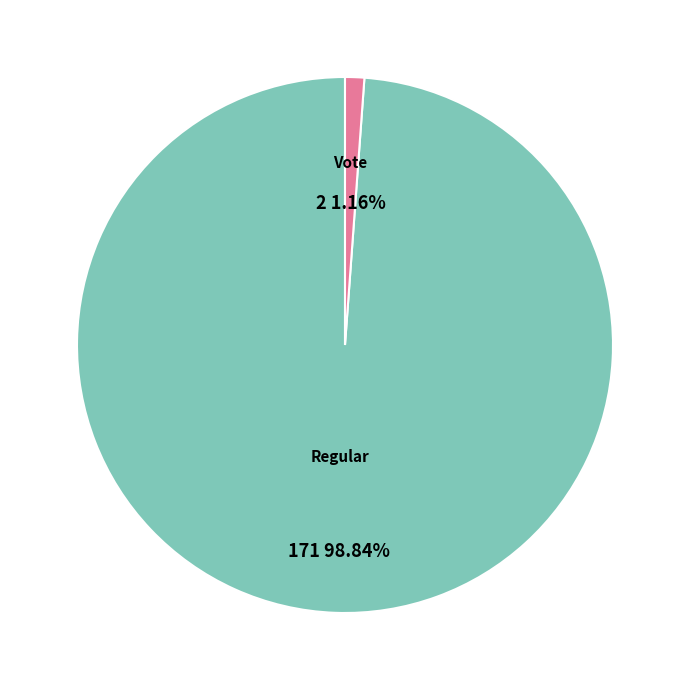

Is it true that Vote is 7% of the pie?

False